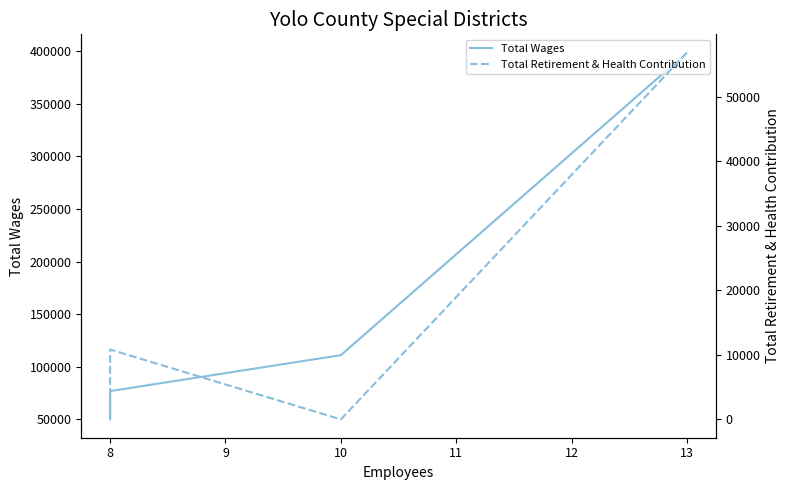

Does the chart display data point markers on the line(s)?

No